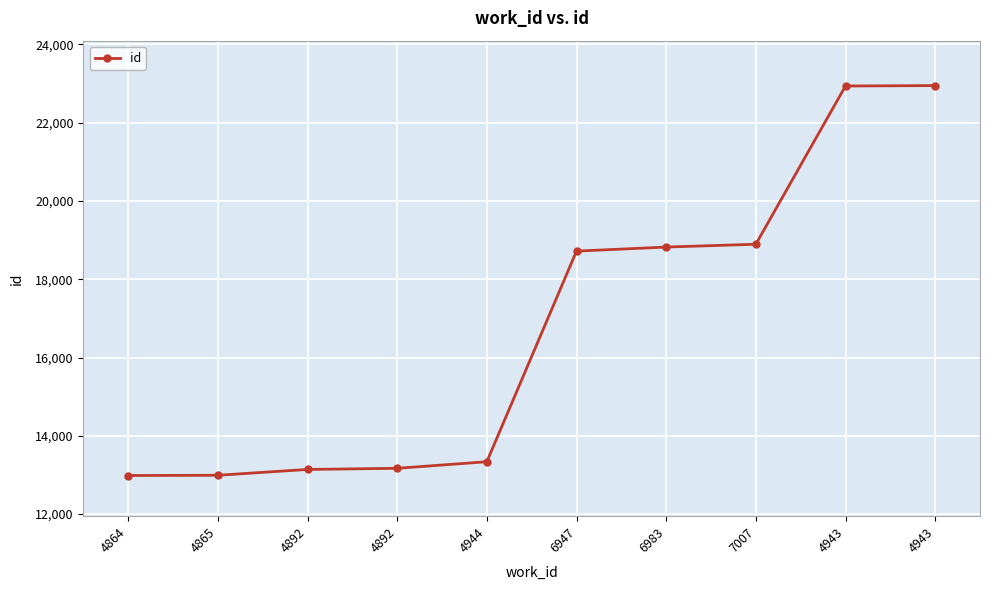

How many categories are shown in the chart?

10